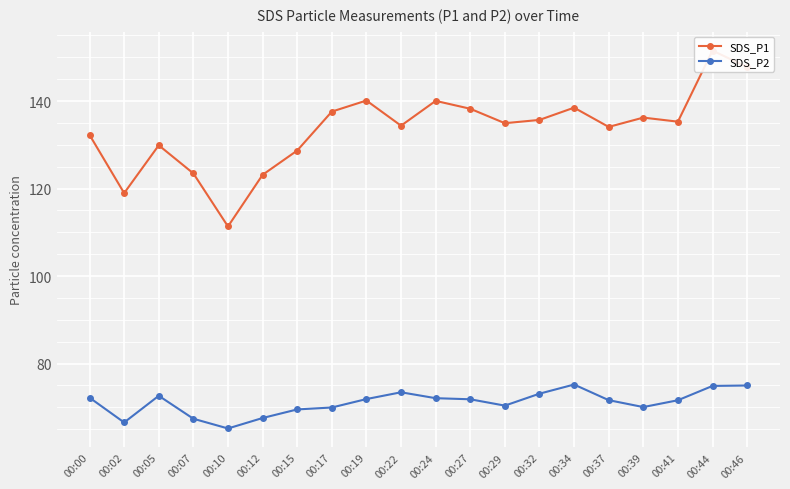

True or false: SDS_P1 and SDS_P2 intersect in this chart.

False